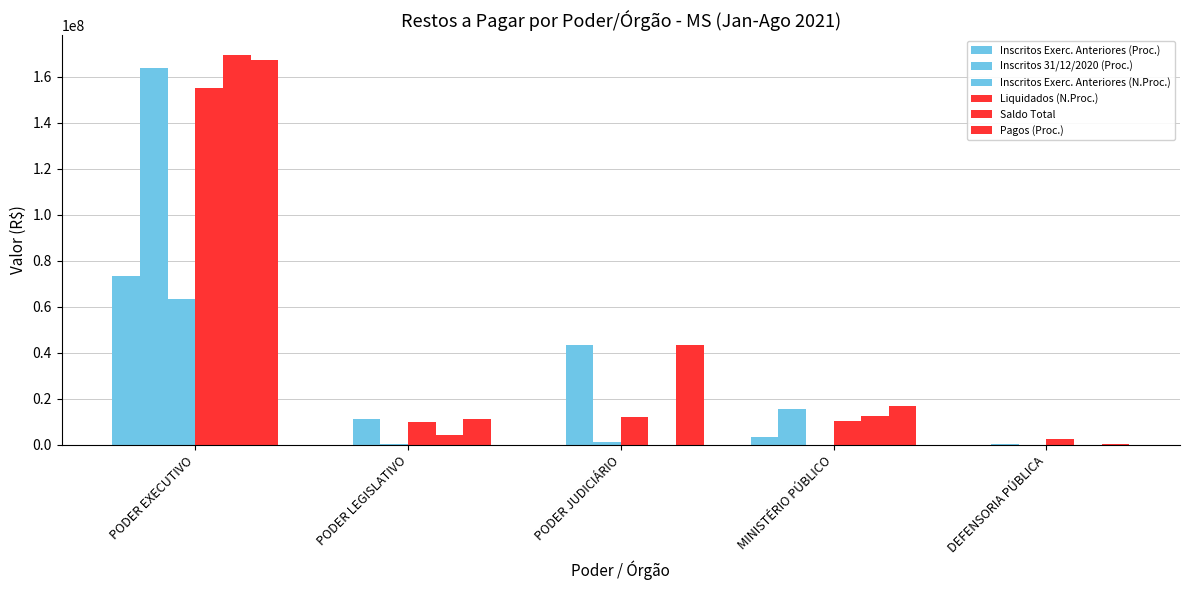

How many groups of bars are there?

5